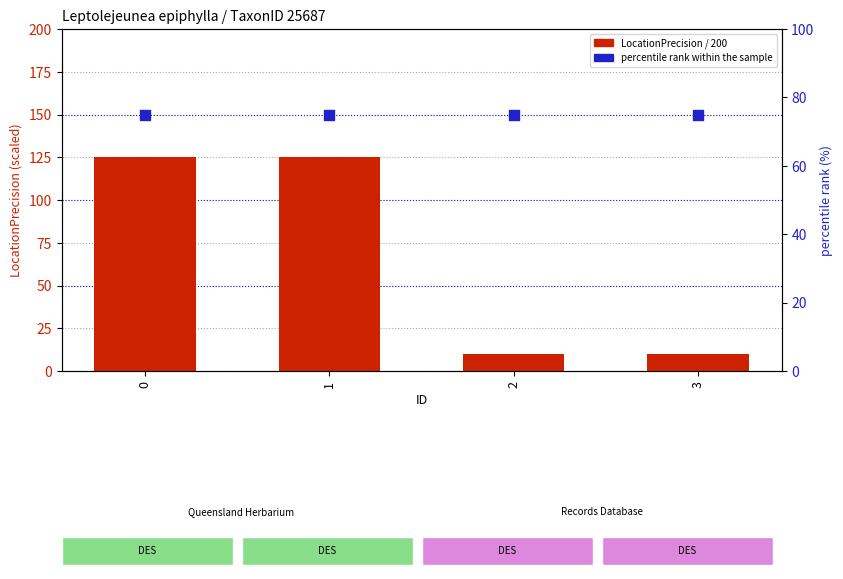

Which series has the largest total across all categories?

percentile rank within the sample